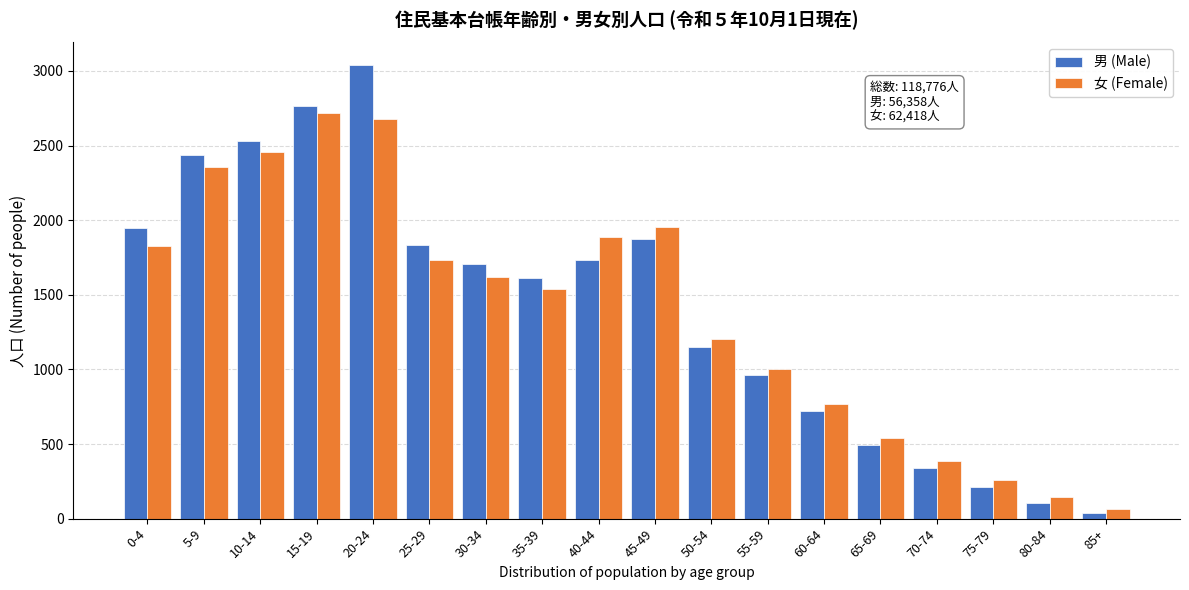

True or false: 女 (Female) has a value of 540 at 65-69.

True